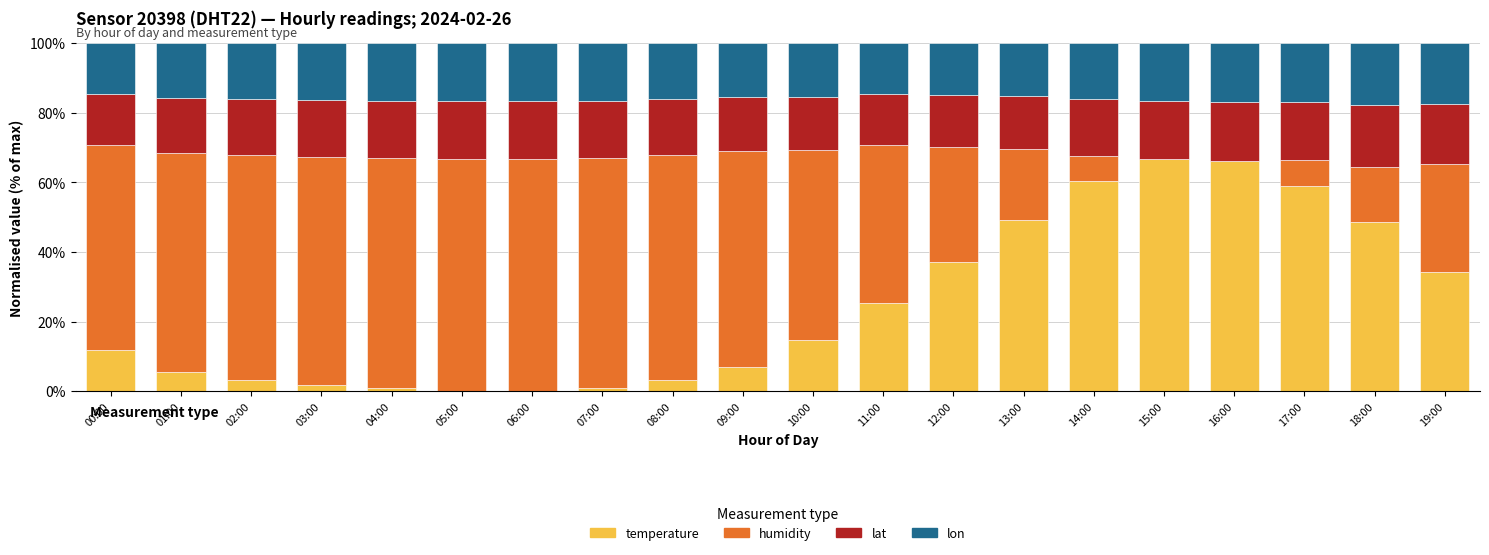

What is the total value across all series at 01:00?

100.0